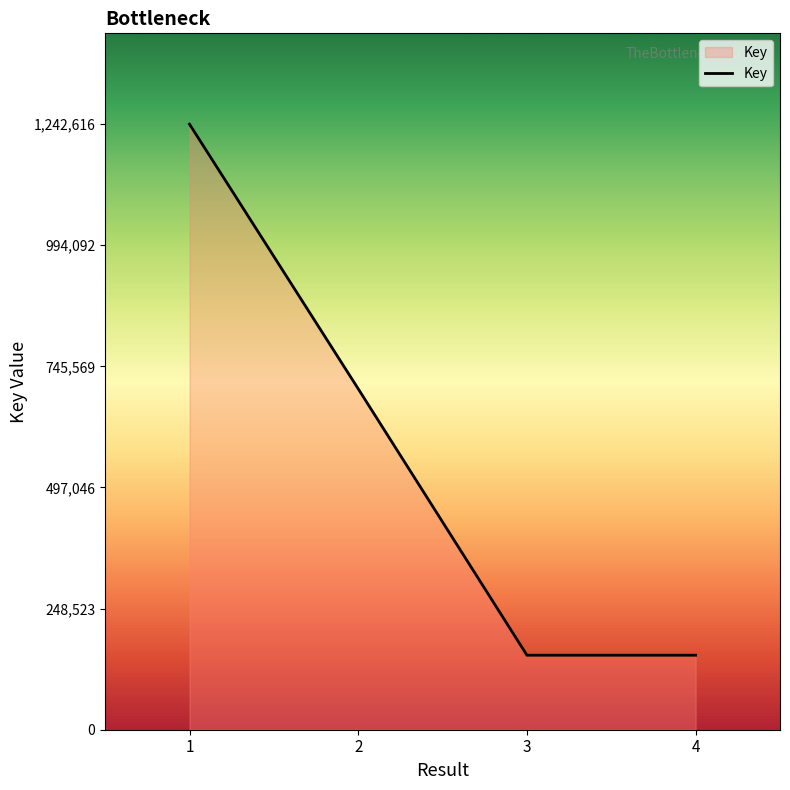

What is the sum of the values at 2 and 1?

1942161